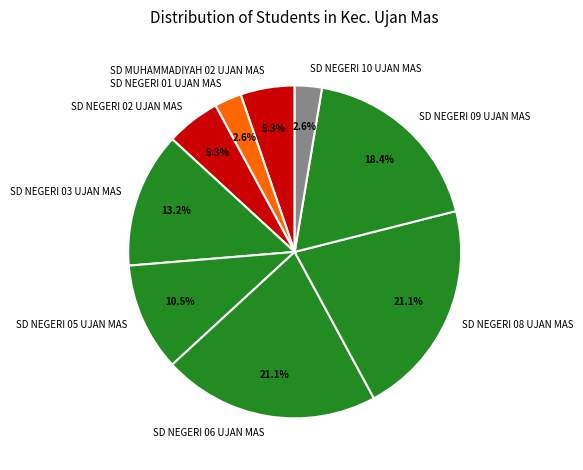

Is there a majority slice in this chart?

No